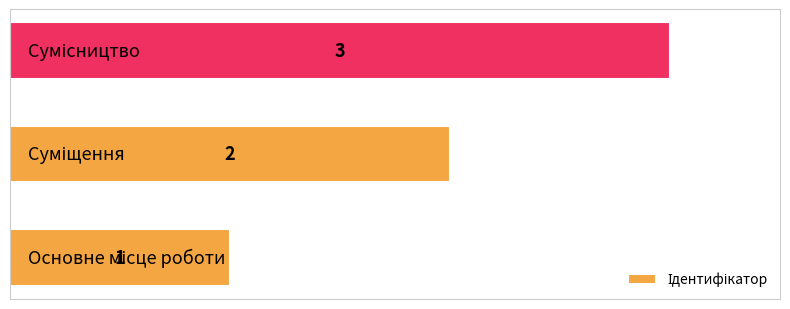

Count the number of data series in this chart.

1